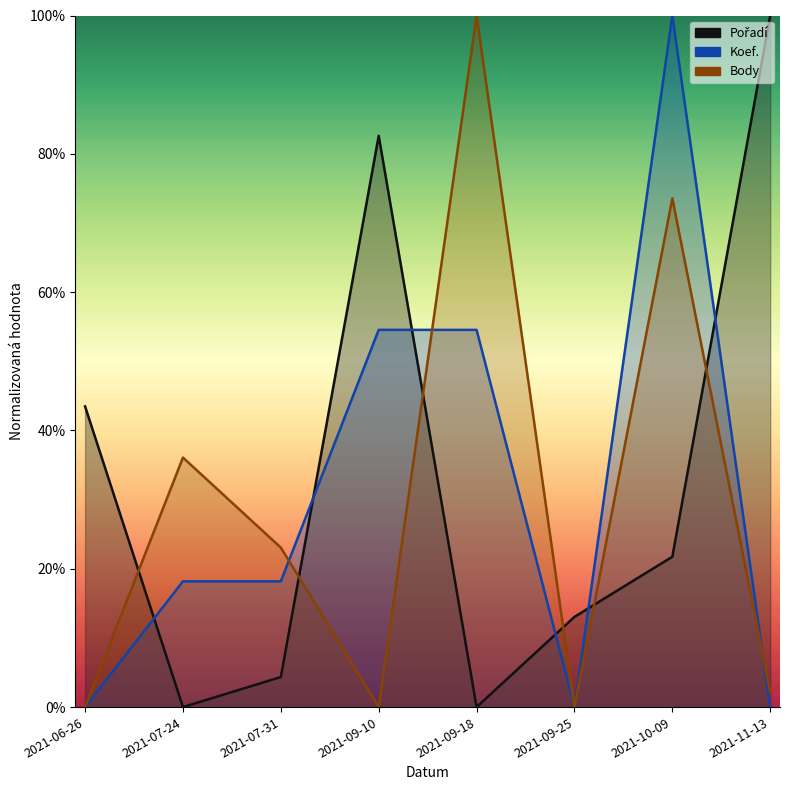

Reading left to right, transcribe all the data shown in this chart.

Pořadí: 43.5	0.0	4.3	82.6	0.0	13.0	21.7	100.0
Koef.: 0.0	18.2	18.2	54.5	54.5	0.0	100.0	0.0
Body: 0.0	36.1	23.1	0.0	100.0	0.0	73.6	2.2